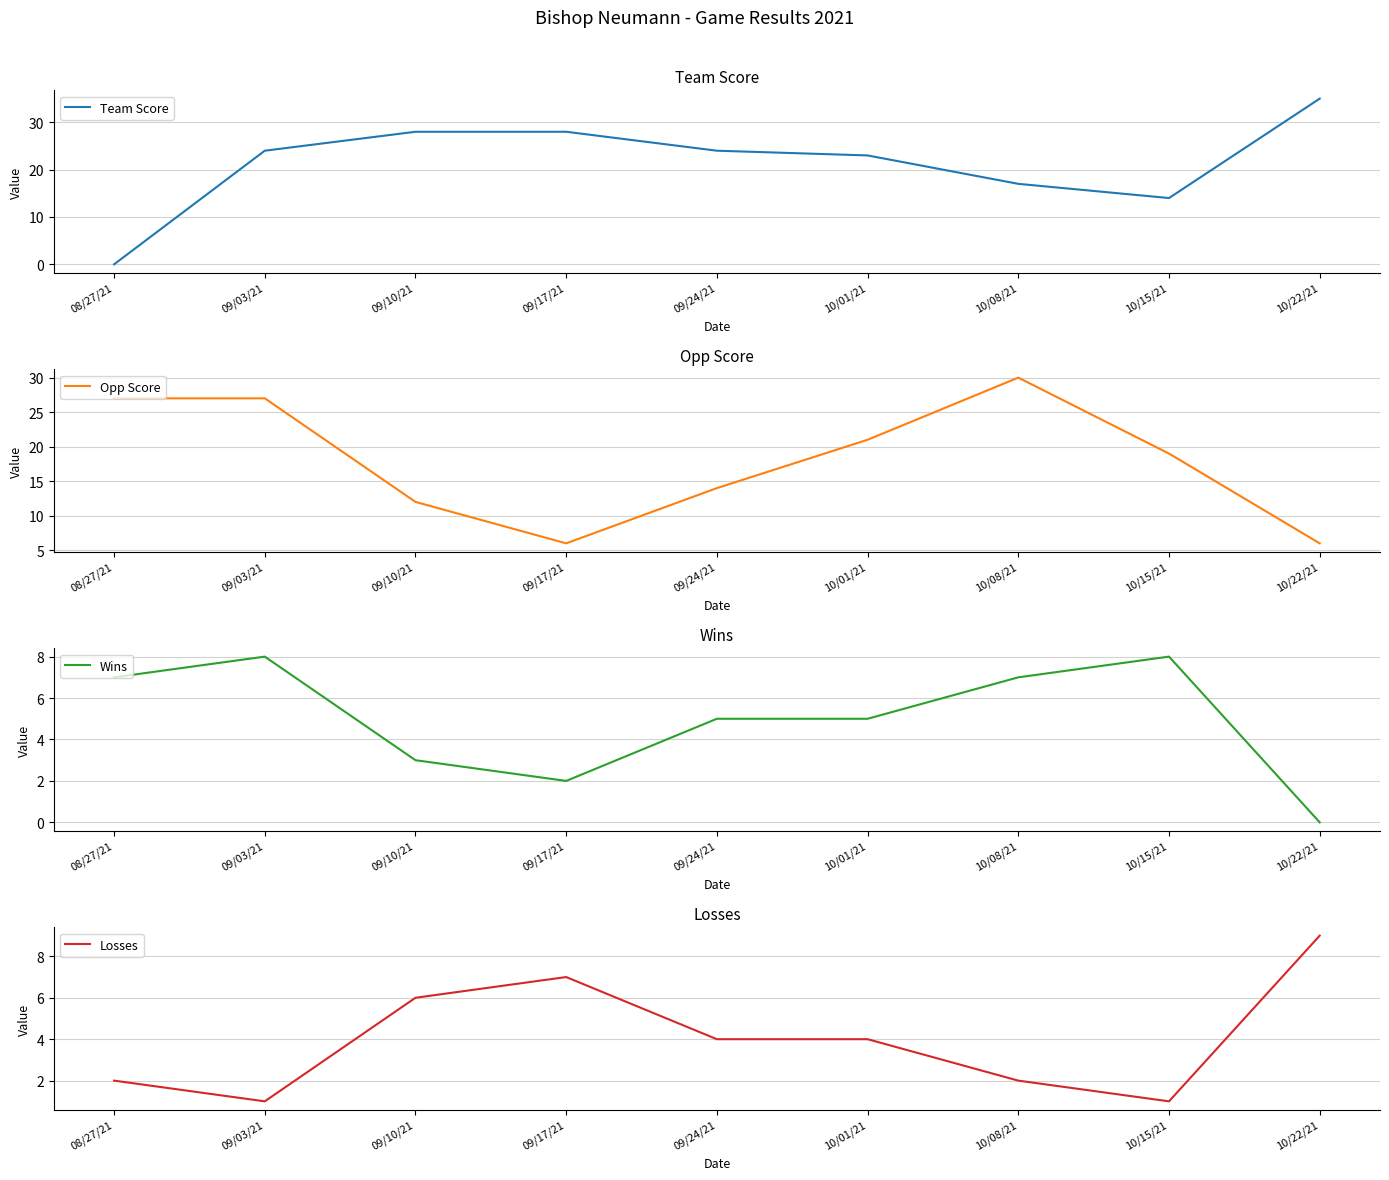

Which series changed the most between 09/24/21 and 10/08/21?

Opp Score